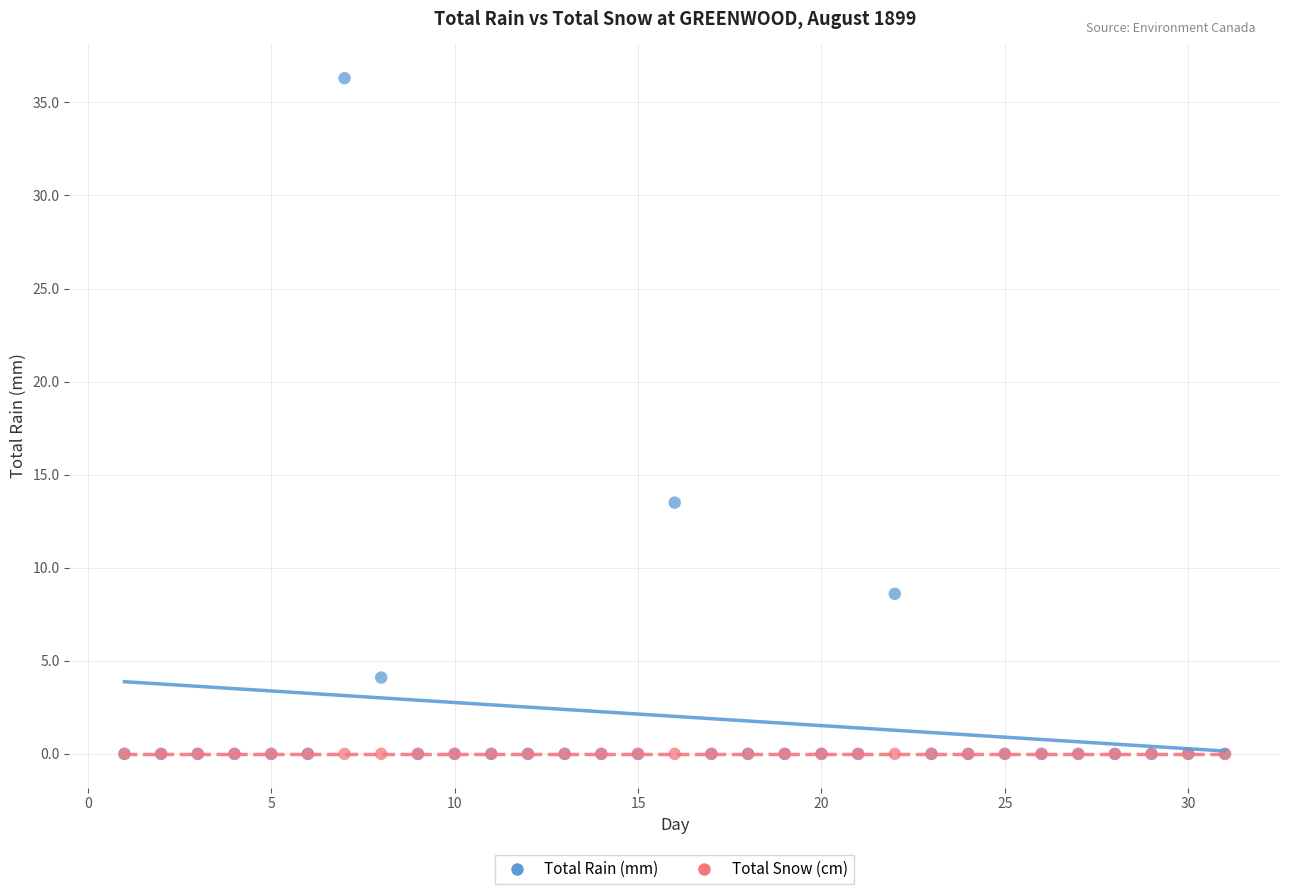

In the Total Rain (mm) series, what Y value is closest to 18?

13.5